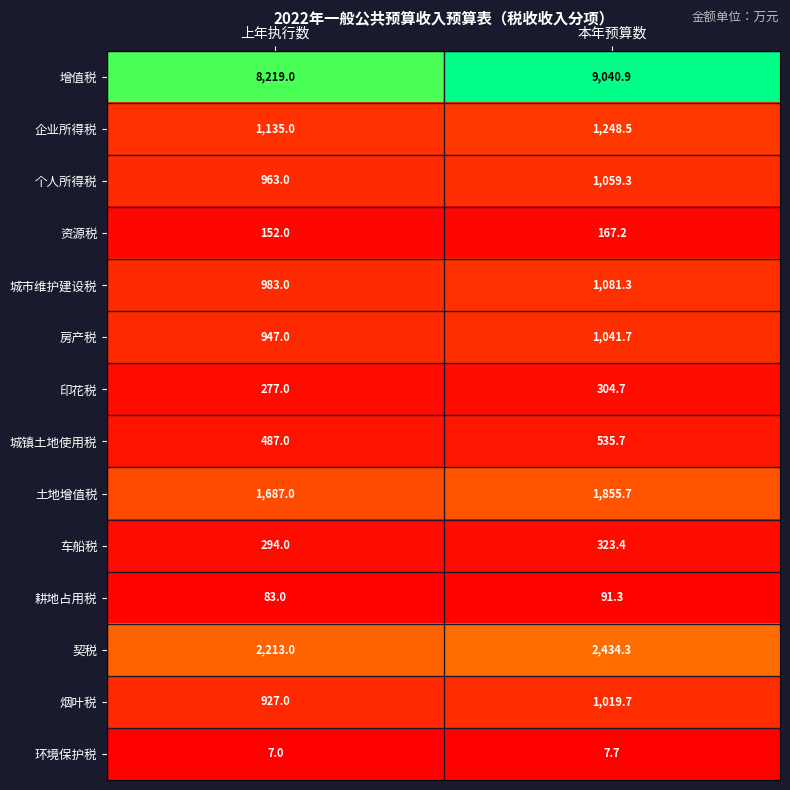

Is it true that 耕地占用税 equals 83.0 at 上年执行数?

True